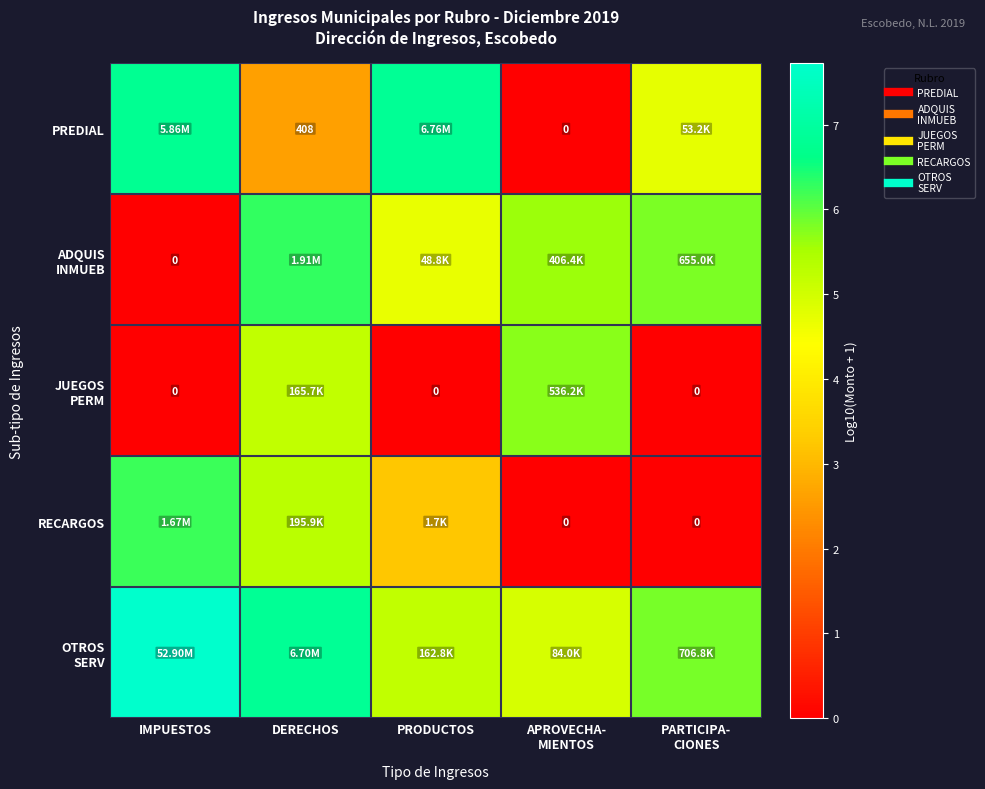

The JUEGOS PERM series shows 0.0 at PARTICIPA- CIONES. True or false?

True